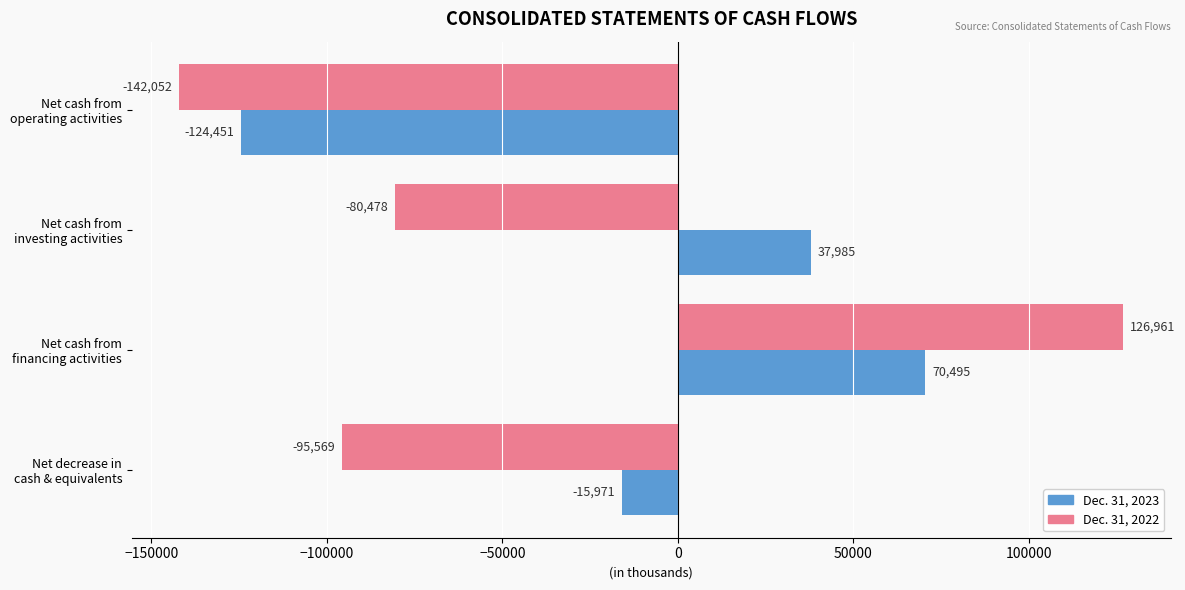

What is the difference between the maximum and minimum values in the Dec. 31, 2022 series?

269013